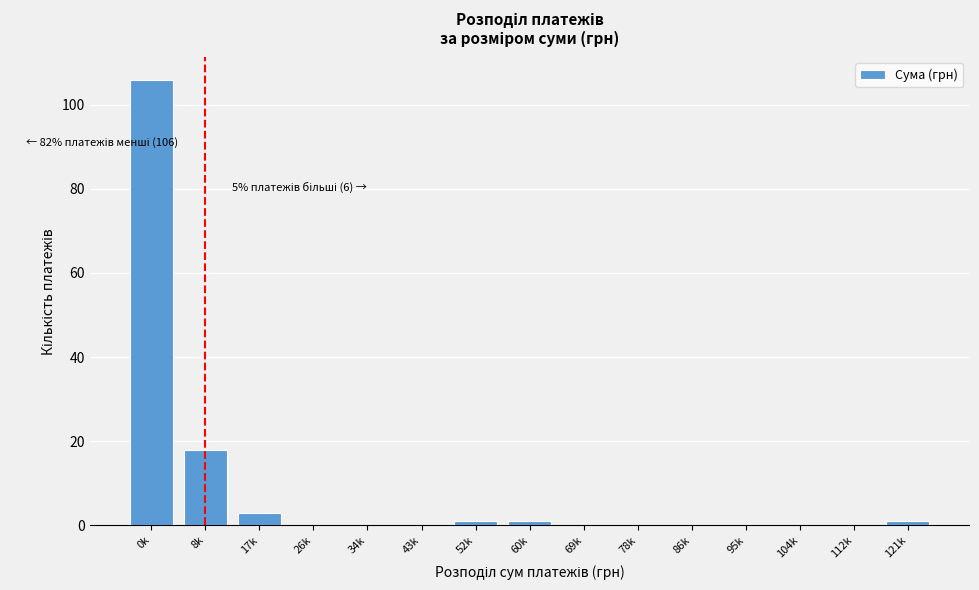

Reading left to right, extract all data points from this chart.

0k=106	8k=18	17k=3	26k=0	34k=0	43k=0	52k=1	60k=1	69k=0	78k=0	86k=0	95k=0	104k=0	112k=0	121k=1